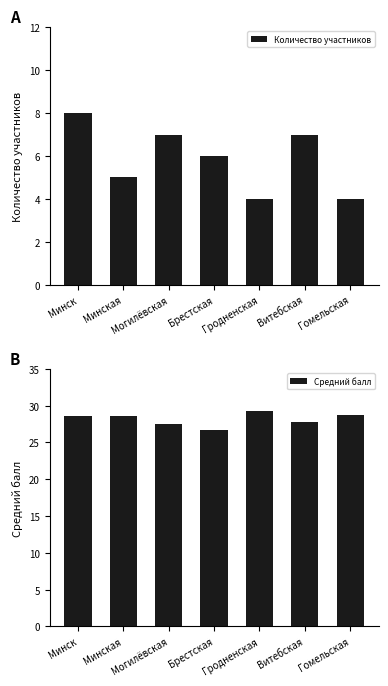

What are all the series names shown in the legend?

Количество участников, Средний балл